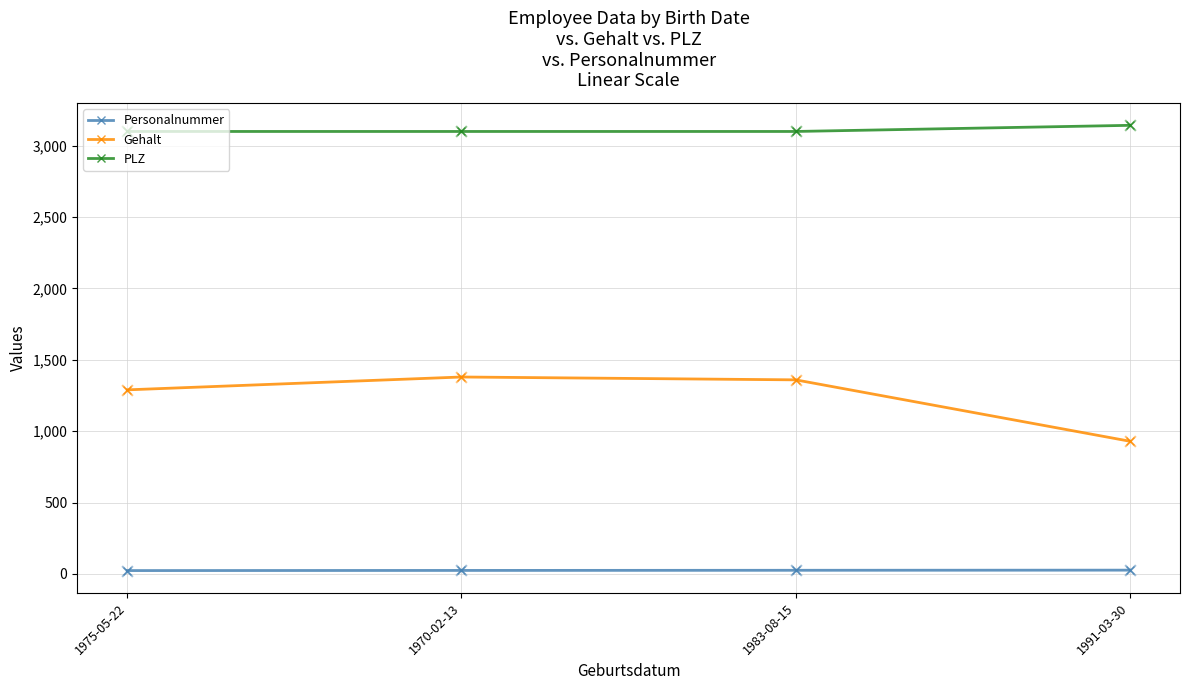

Which series changed the most between 1983-08-15 and 1991-03-30?

Gehalt